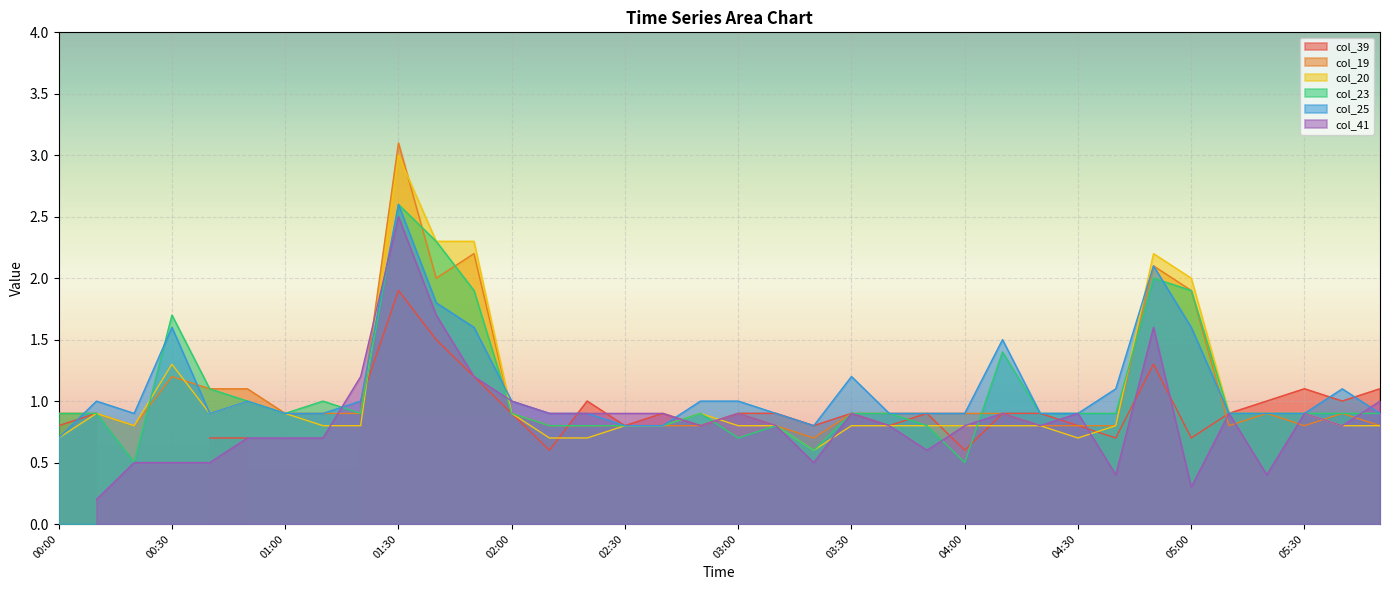

Which series has the largest total across all categories?

col_25